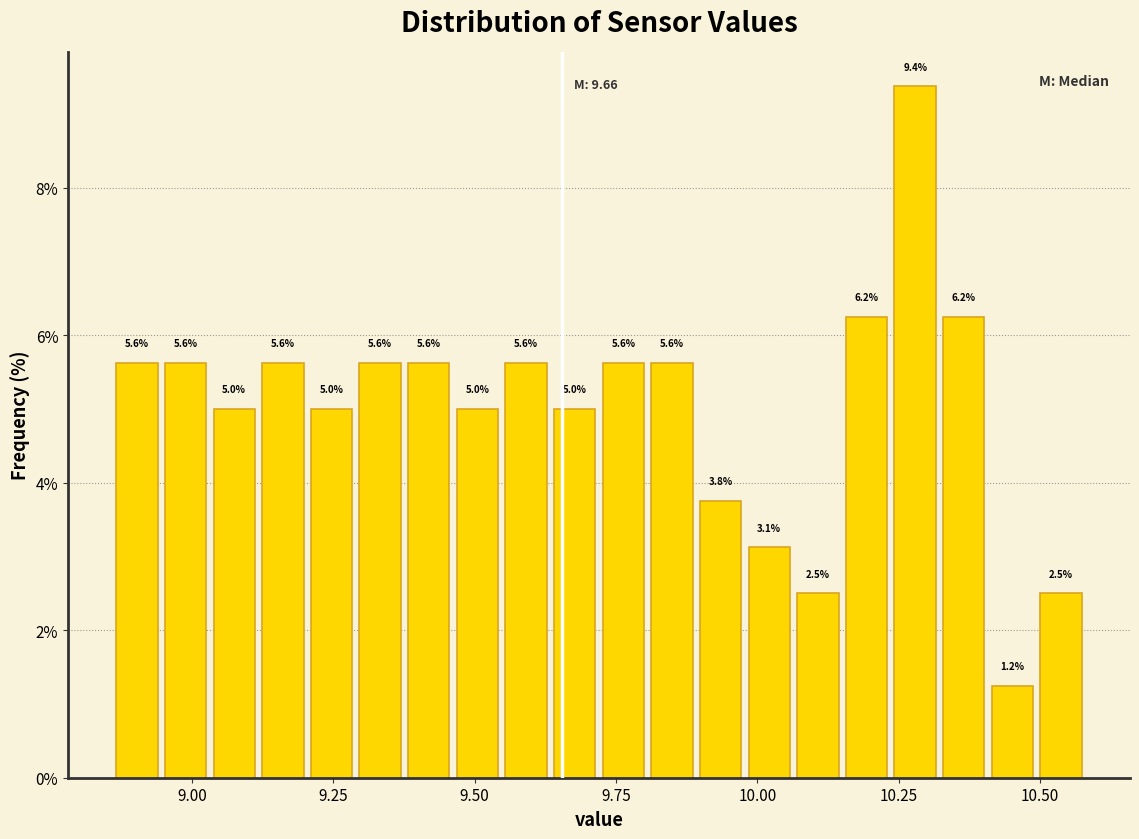

Read against the x-axis, roughly where is the centre of the tallest bar?

10.30